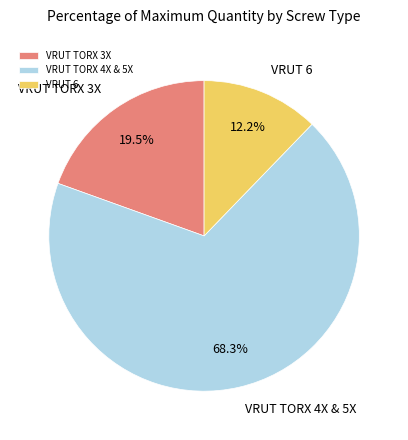

Rank the categories by value from highest to lowest.

VRUT TORX 4X & 5X, VRUT TORX 3X, VRUT 6